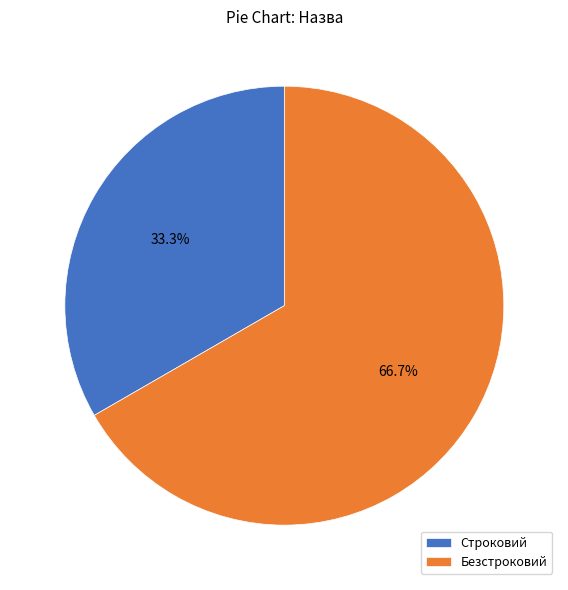

To the nearest percent, what percentage of the pie is Строковий?

33%